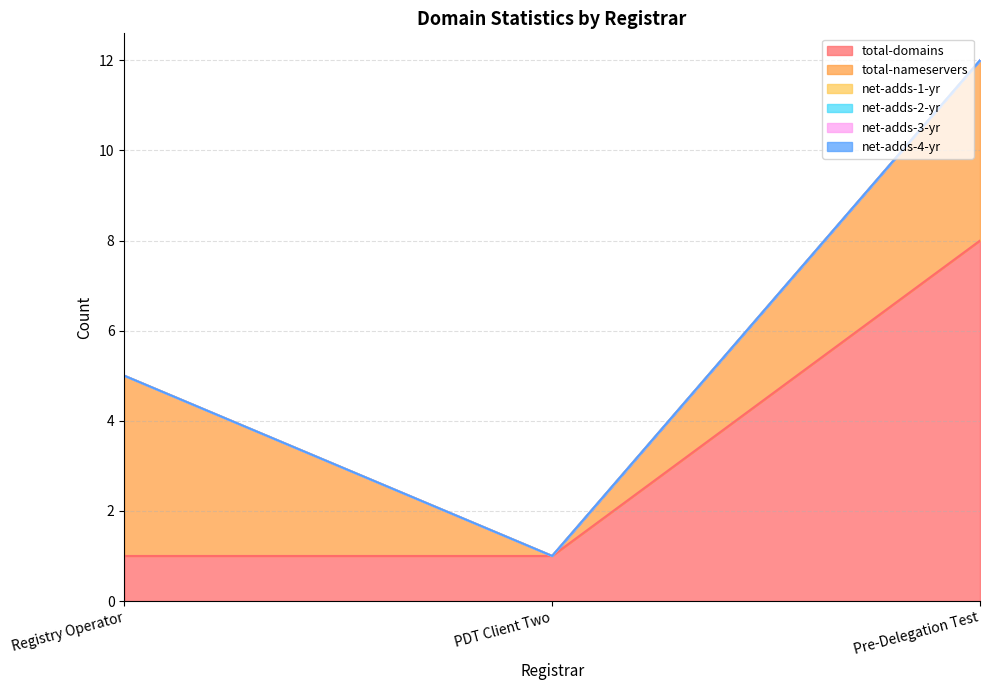

True or false: net-adds-4-yr has a value of 0 at PDT Client Two.

True